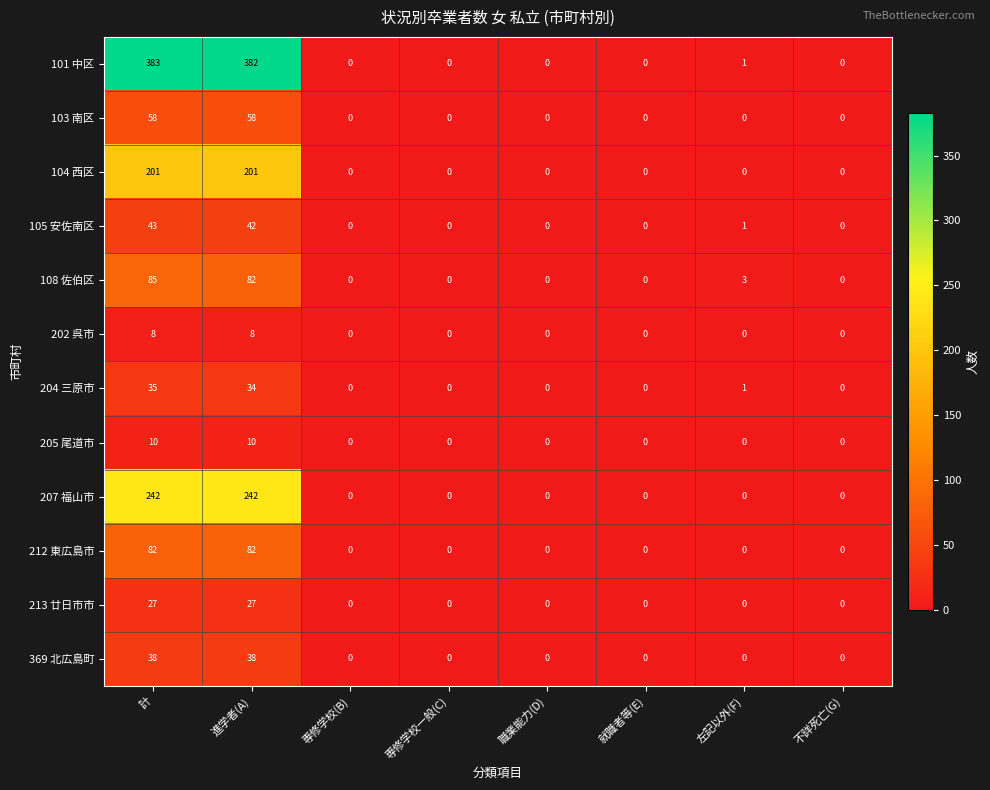

The 369 北広島町 series shows -12 at 専修学校(B). True or false?

False